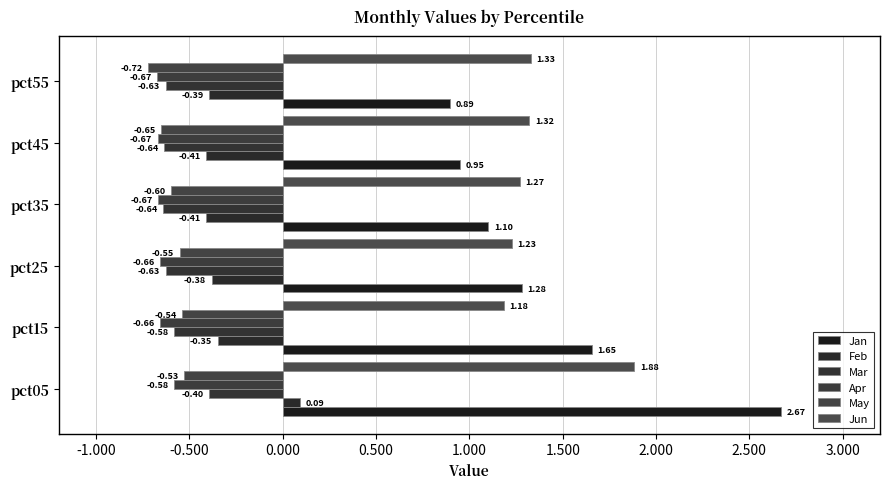

Where is Apr nearest to the value 0?

pct05